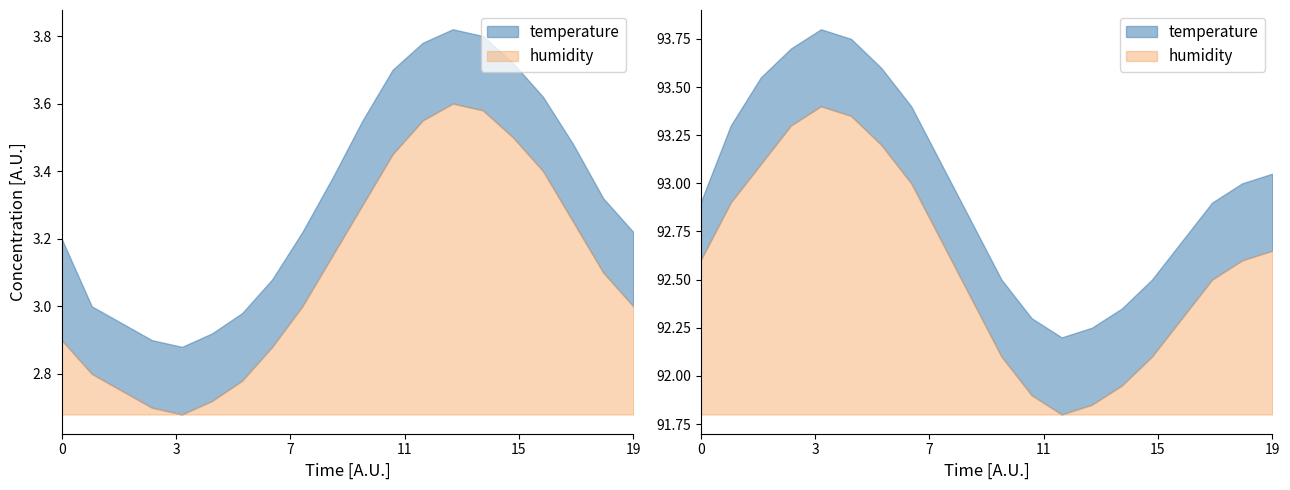

True or false: temperature has a value of 4.2 at 00:00.

False